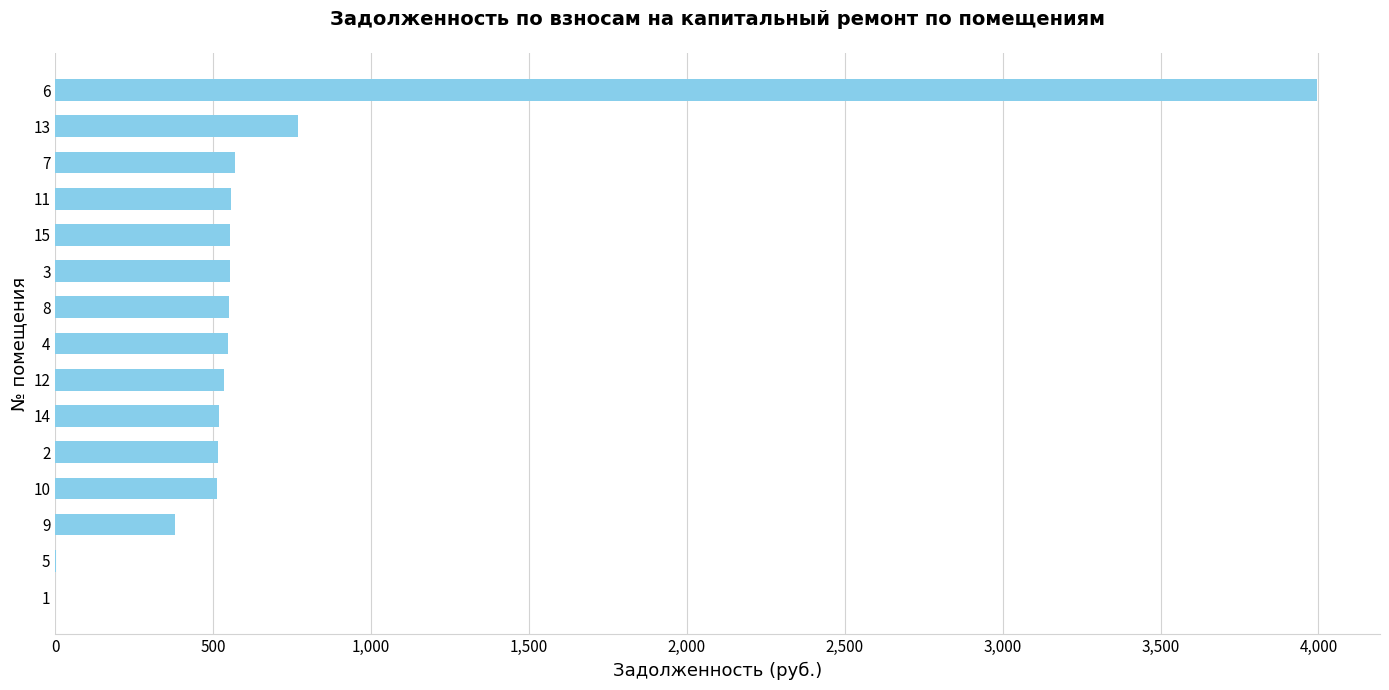

What is the sum of all values?

10546.3